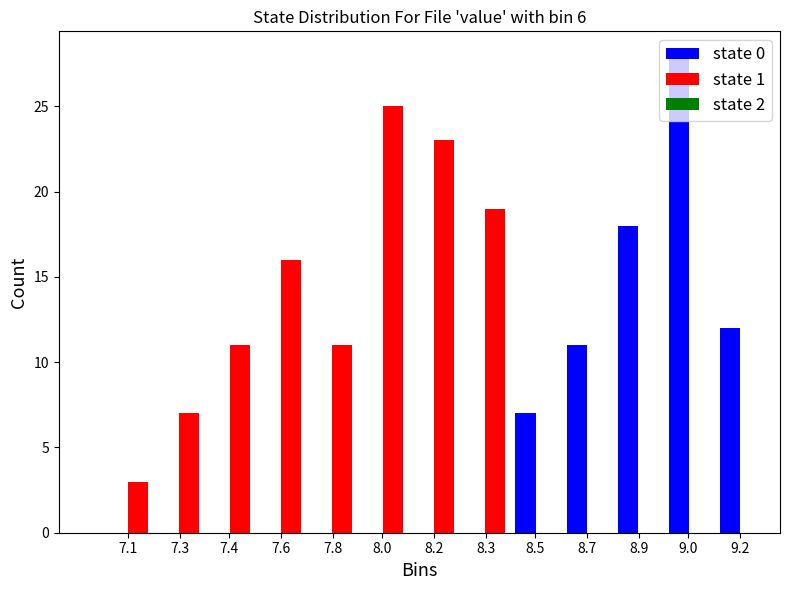

Between 7.4 and 8.9, which series saw the biggest shift?

state 0